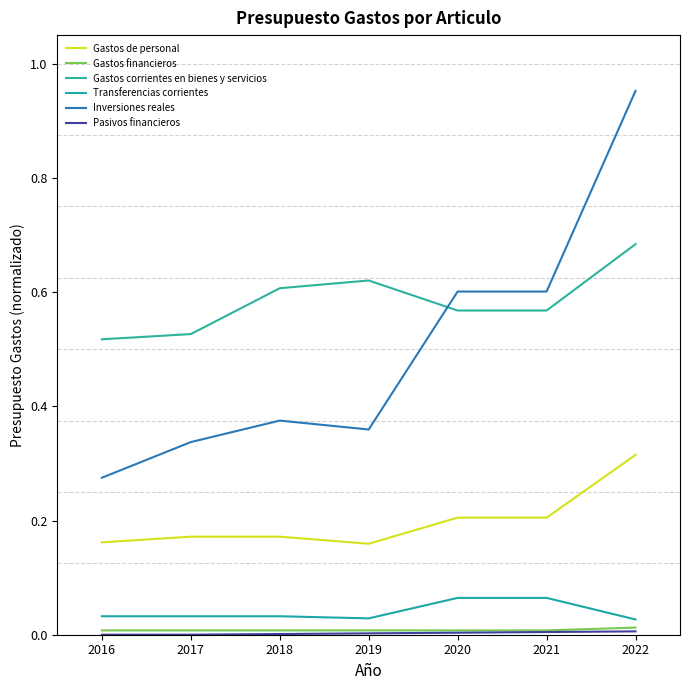

What is the greatest value displayed?

1.0